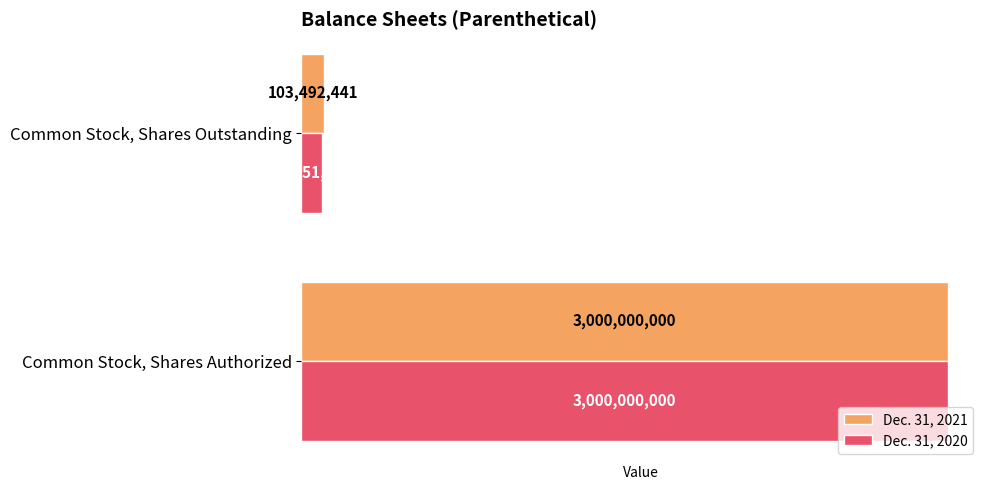

What is the difference between the maximum and minimum values in the Dec. 31, 2020 series?

2904348356